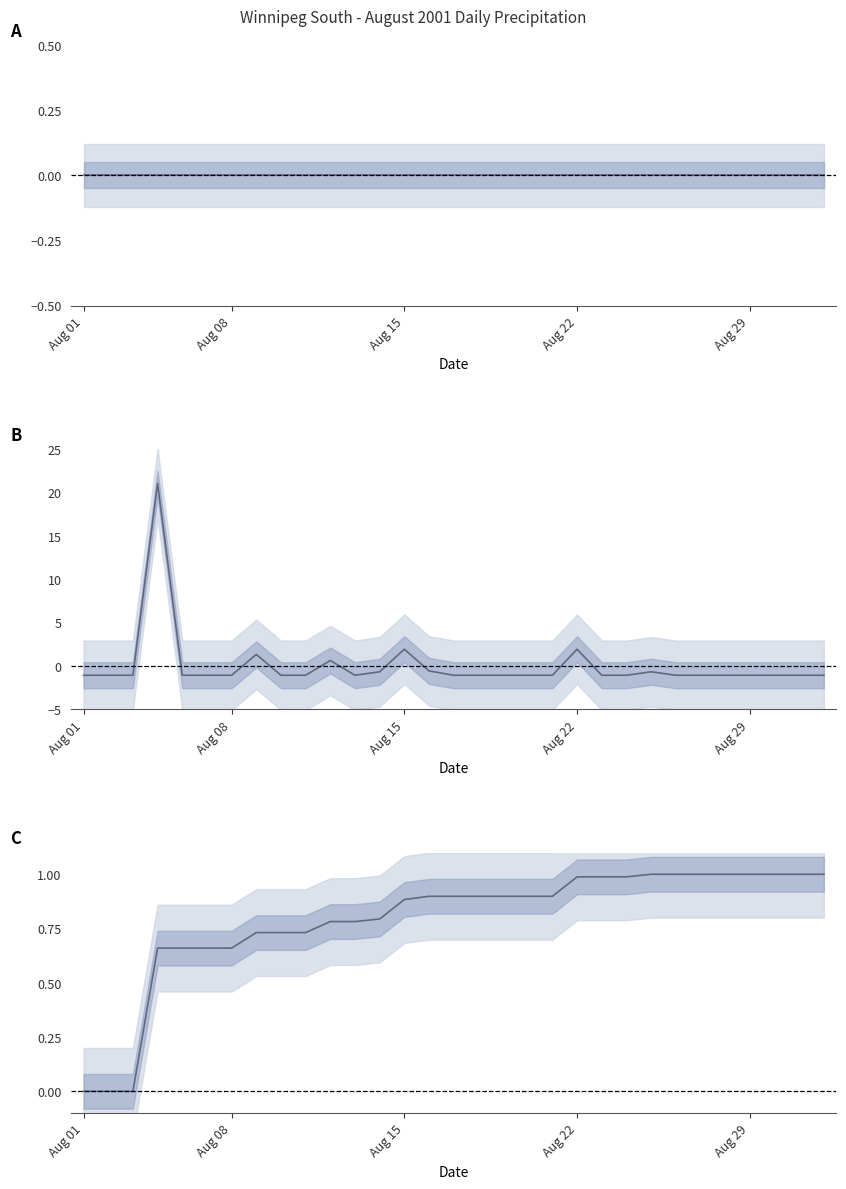

What position from the right is Aug 29?

4